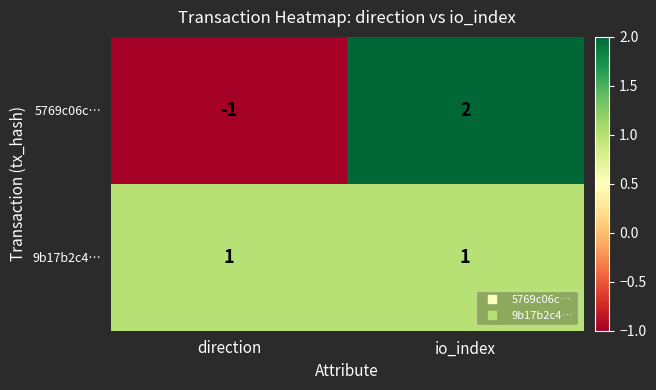

What is the maximum value shown in the chart?

2